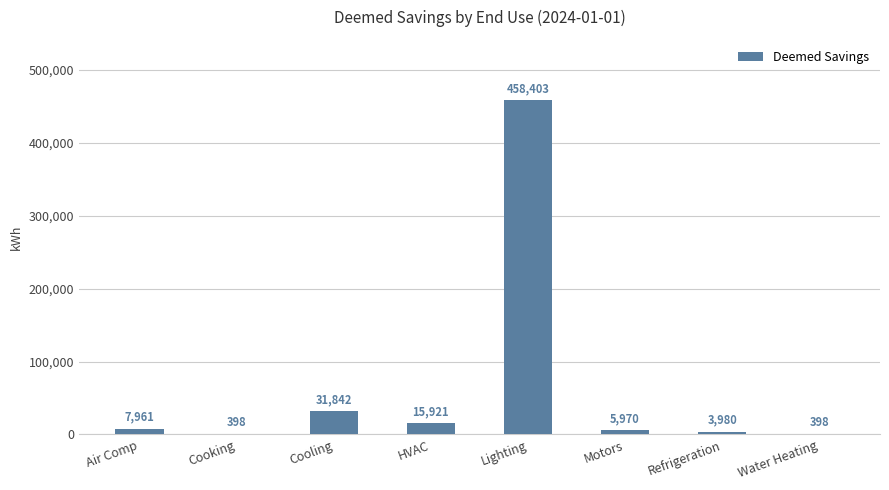

What is the difference between the values at Motors and Lighting?

452432.5